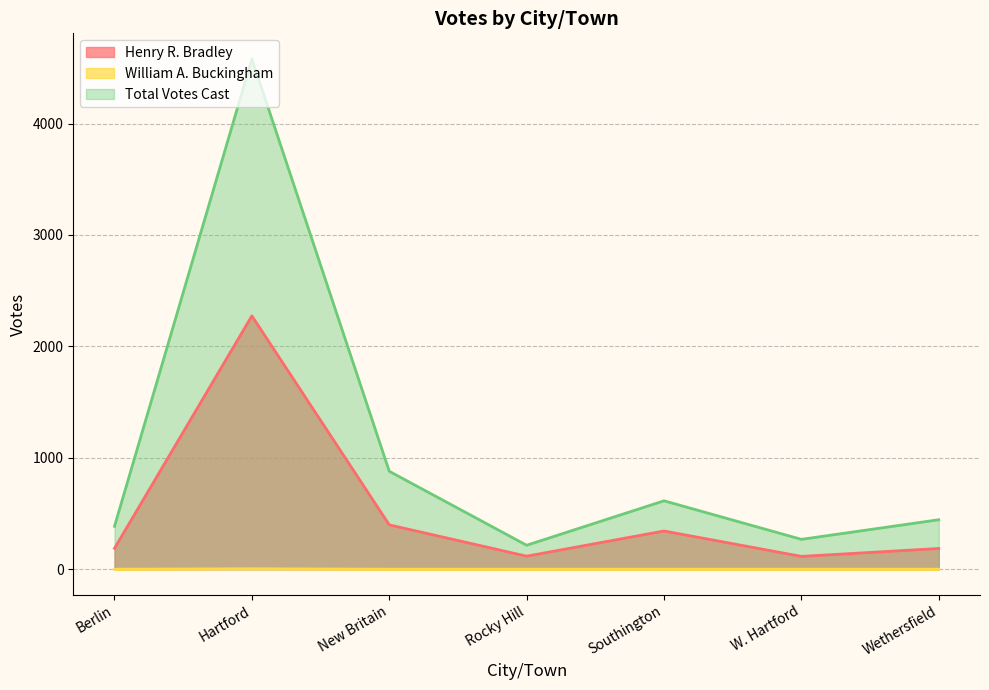

Which series has the largest total across all categories?

Total Votes Cast